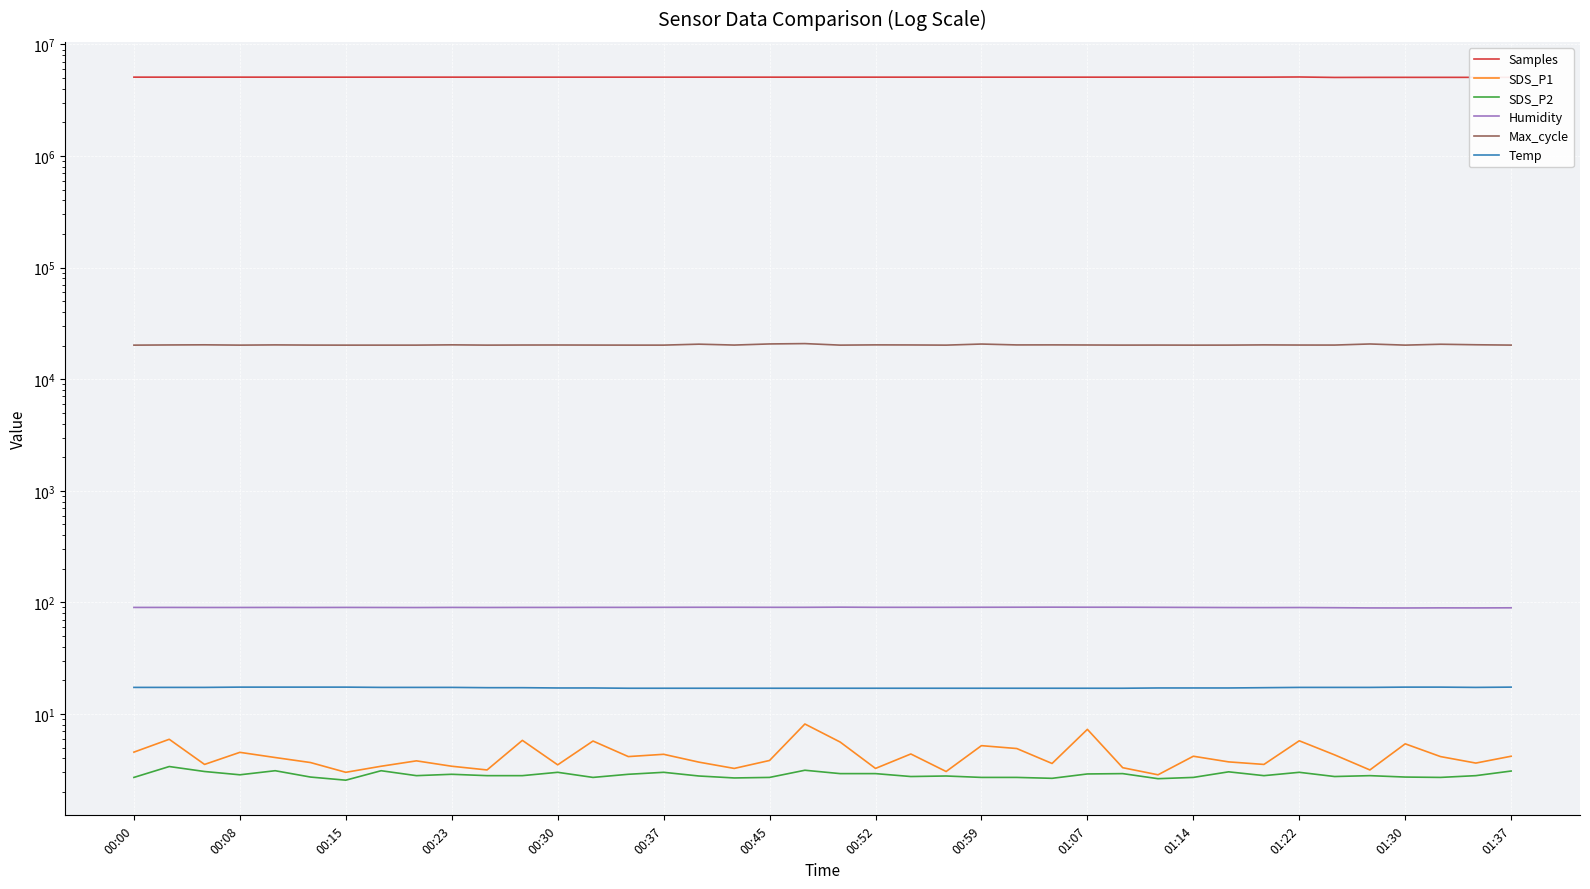

What is the minimum value shown in the chart?

2.5